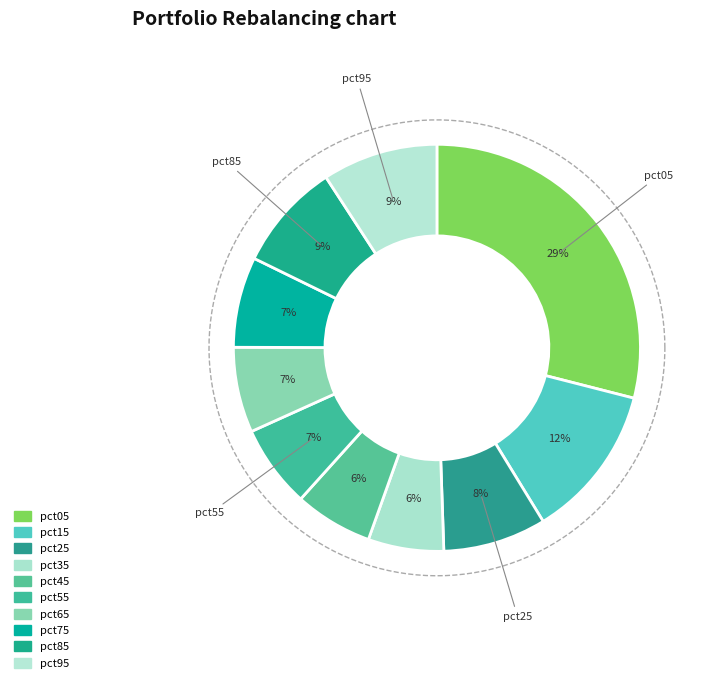

Count the number of slices in the pie.

10